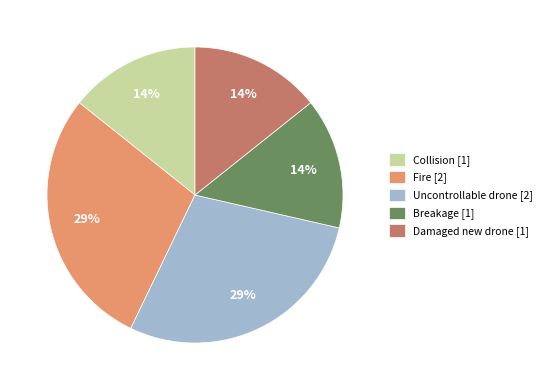

Does Collision account for over 50% of the chart?

No